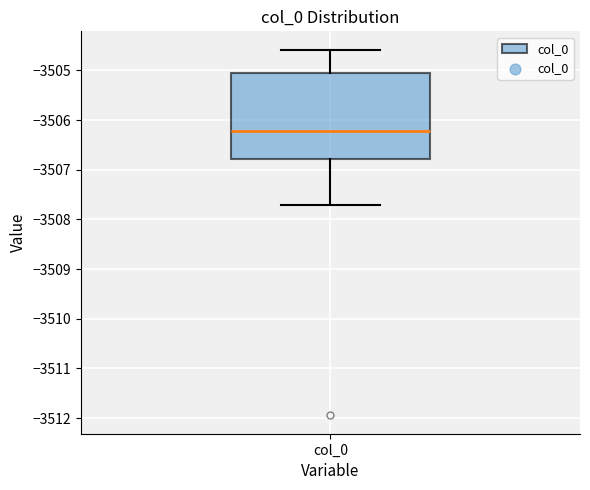

Where does the lower whisker of the box for col_0 end on the y-axis? The values are not printed on the chart, so give them approximately, as read against the axis.

-3507.7